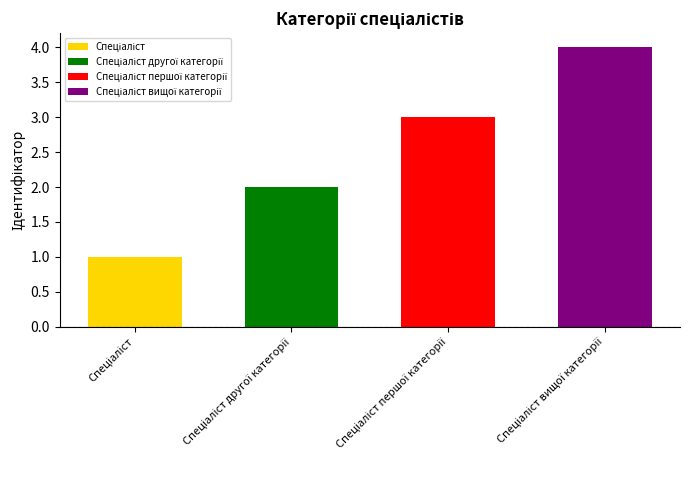

What position from the left is Спеціаліст вищої категорії?

4